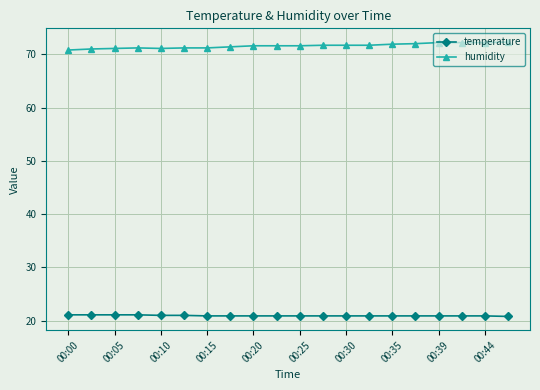

What is the greatest value displayed?

72.3